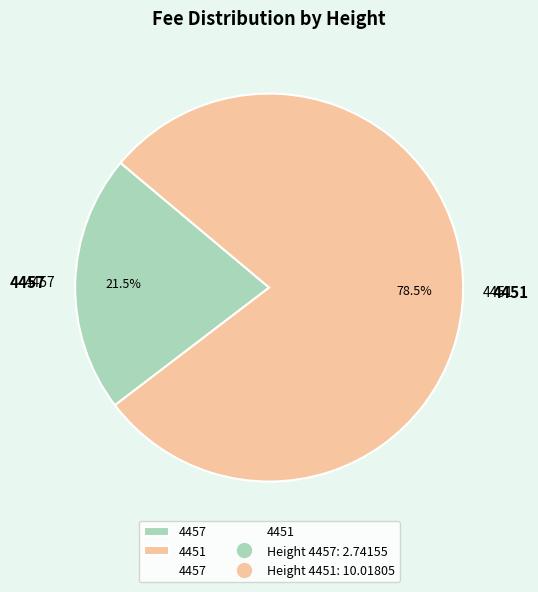

To the nearest percent, what is the combined percentage of 4451 and 4457?

100%